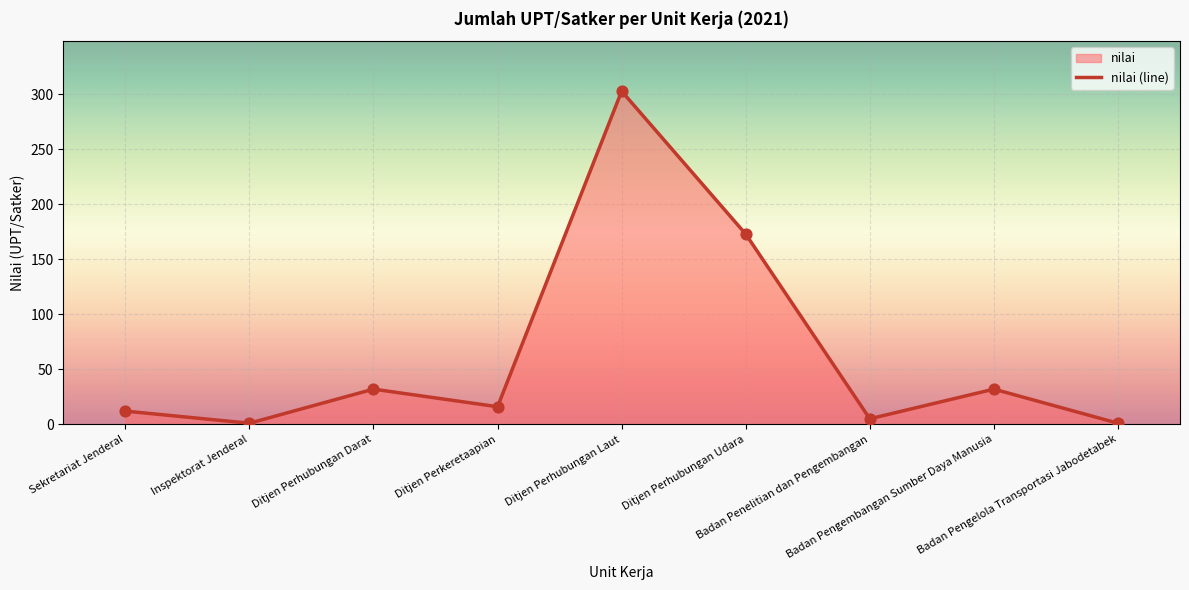

What is the ratio of the value at Badan Pengelola Transportasi Jabodetabek to the value at Sekretariat Jenderal?

0.1